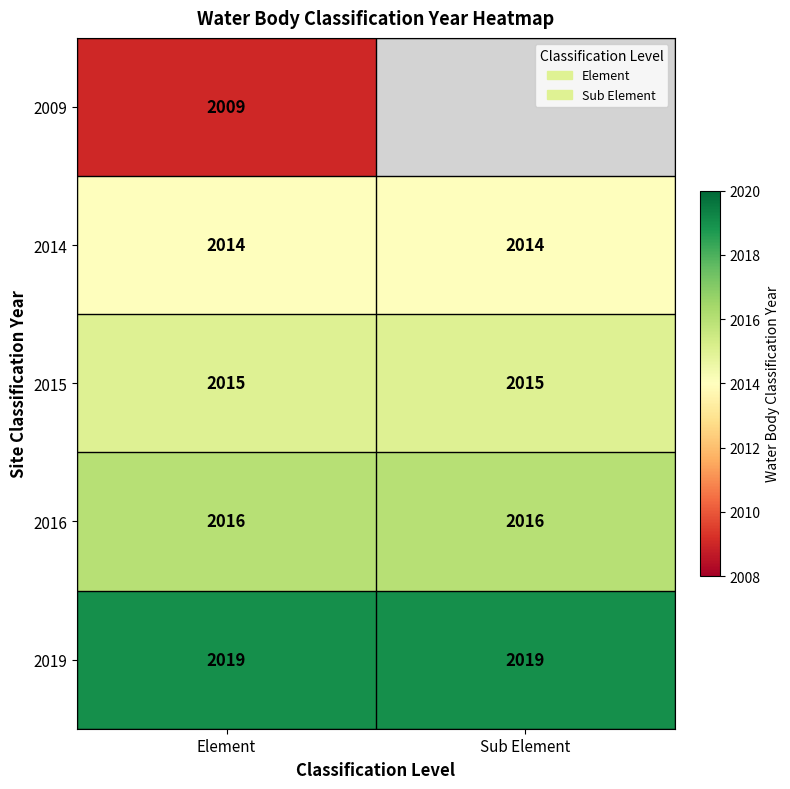

What is the approximate value of 2019 at Sub Element?

2019